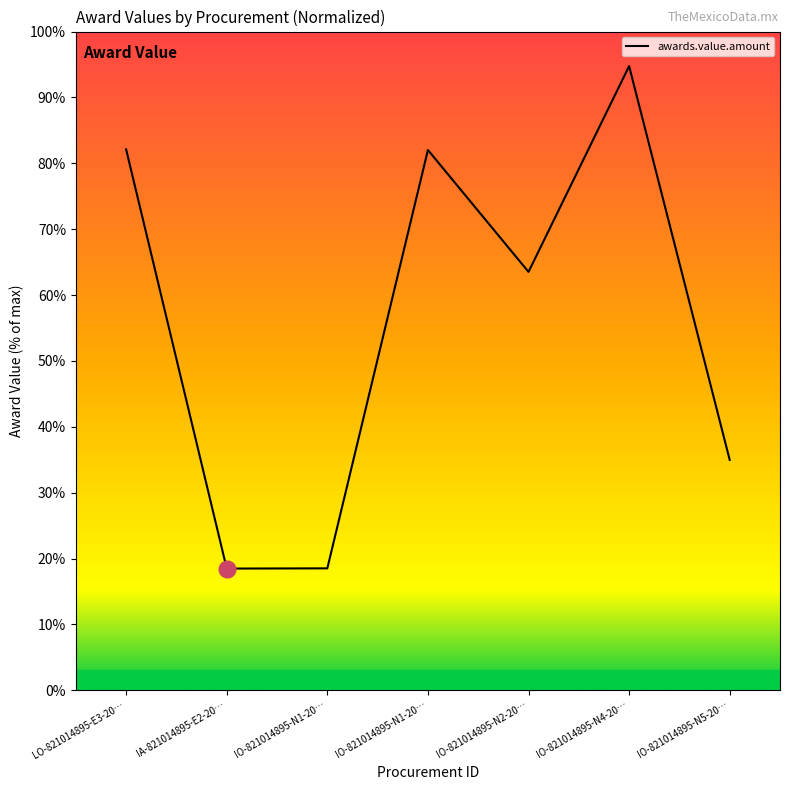

How many lines are shown in the chart?

1